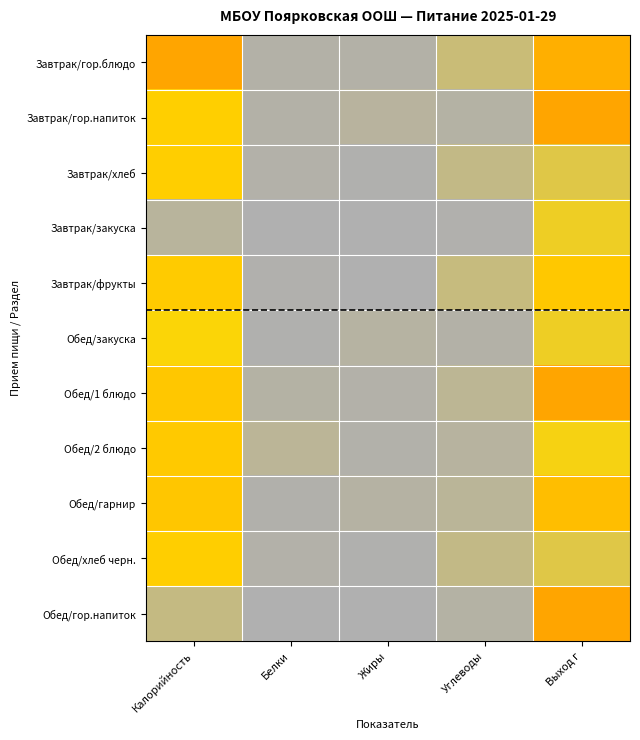

Which series has the largest range (max minus min)?

Обед/гор.напиток